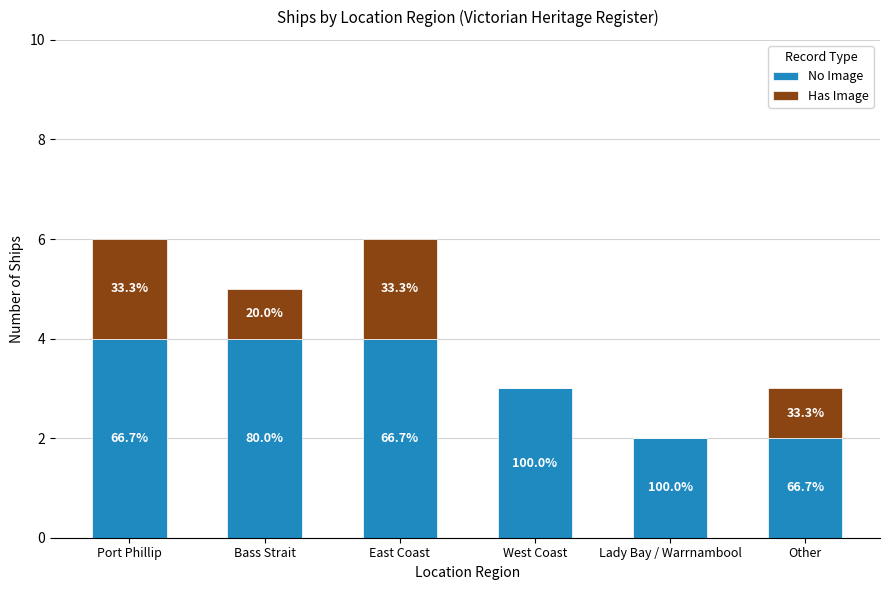

What is the label of the 5th bar from the right?

Bass Strait